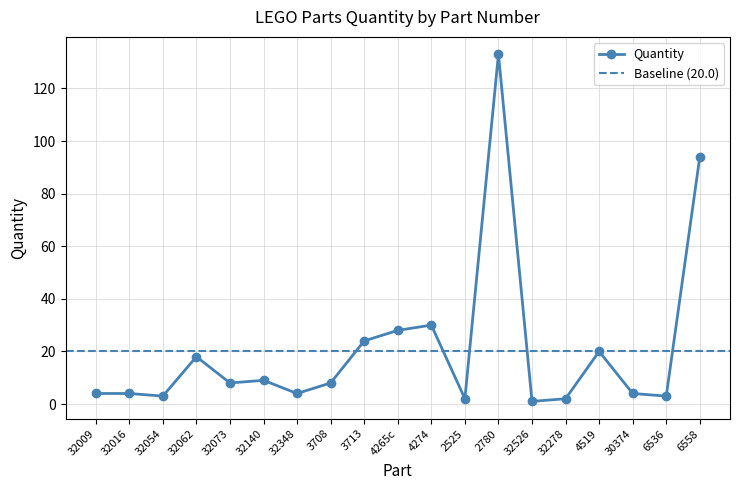

Where is the data nearest to the value 67?

6558